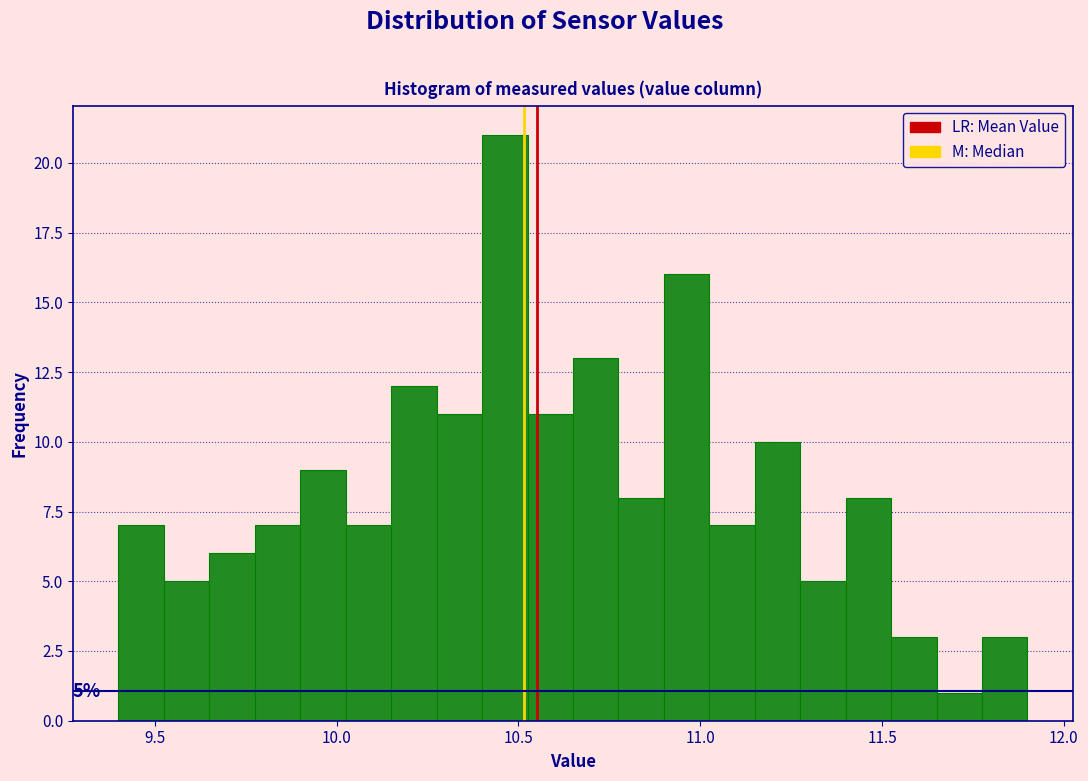

Around what value on the x-axis is the tallest bar? Give the approximate position of its centre, as read against the axis.

10.45